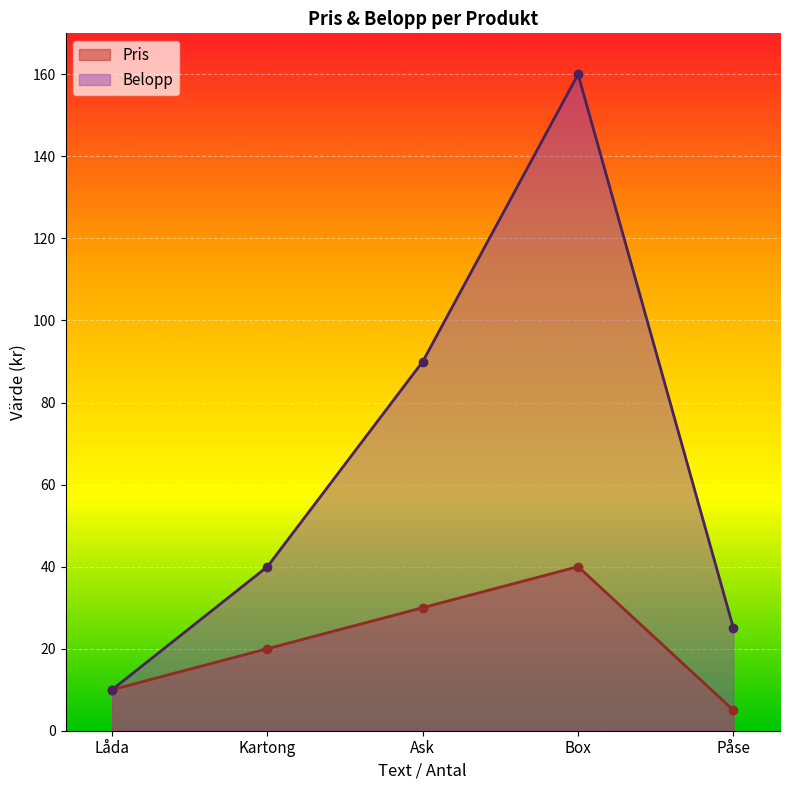

True or false: Pris and Belopp intersect in this chart.

False